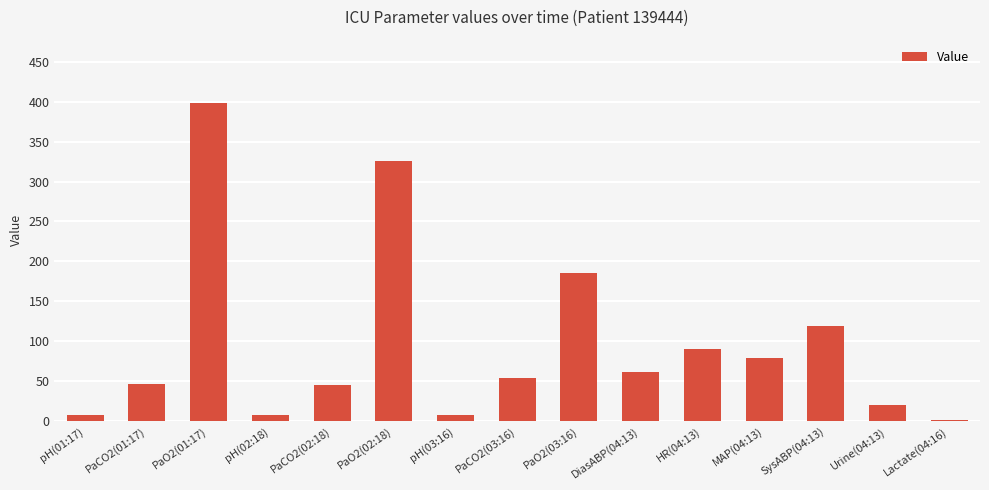

The value at PaCO2(03:16) is 54.0. True or false?

True